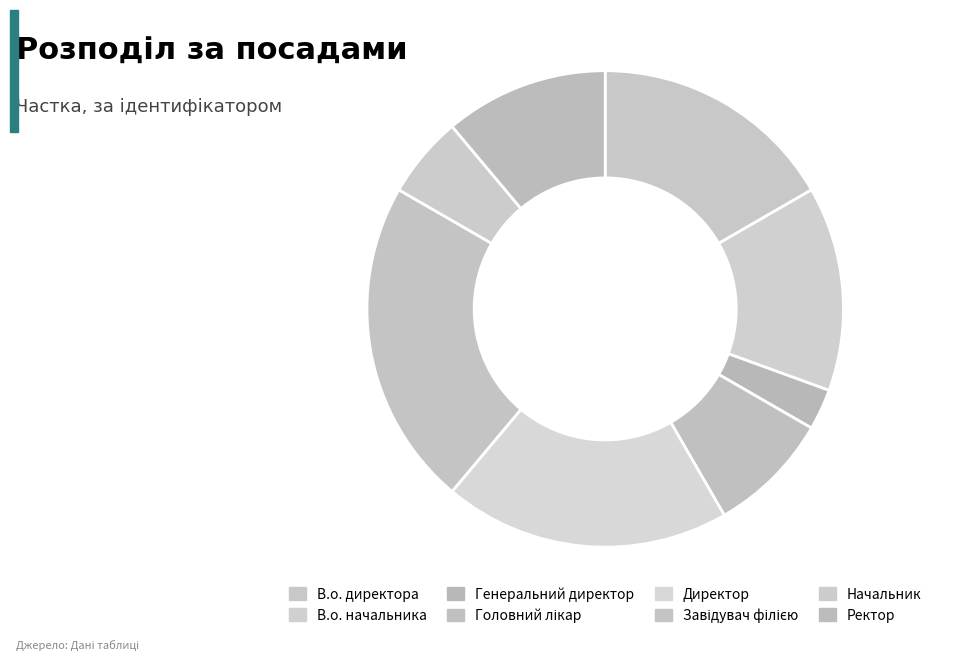

How many segments does this pie chart have?

8